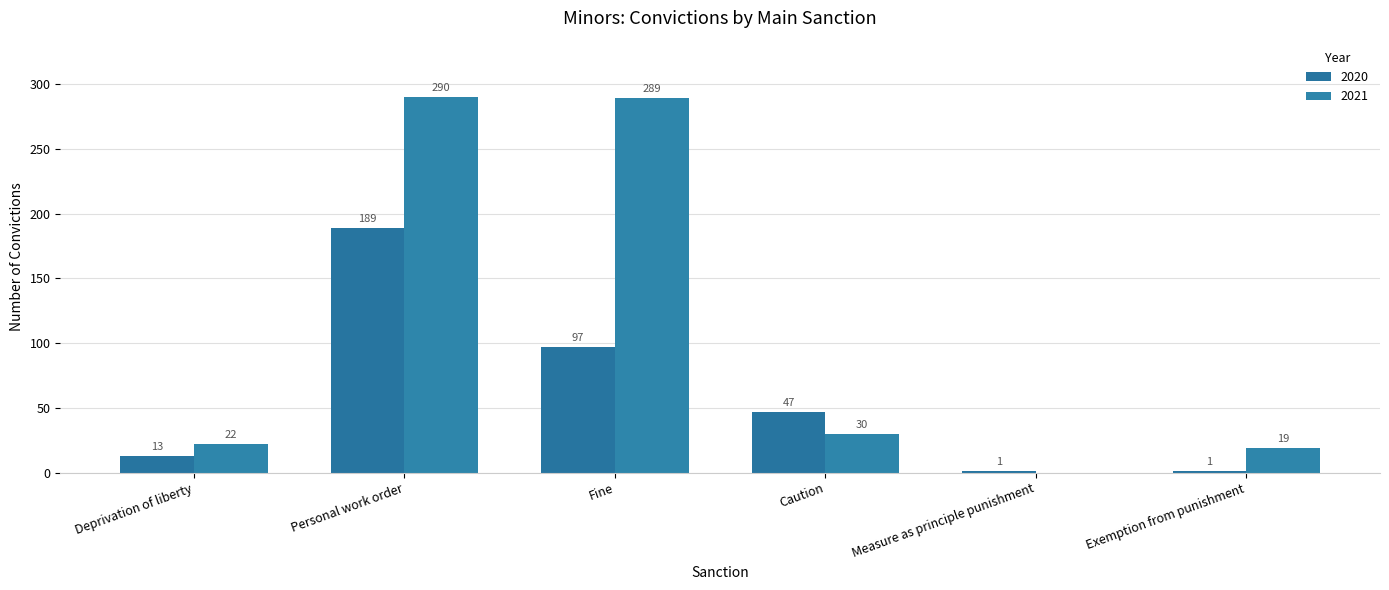

Rank the series at Measure as principle punishment from lowest to highest value.

2021, 2020